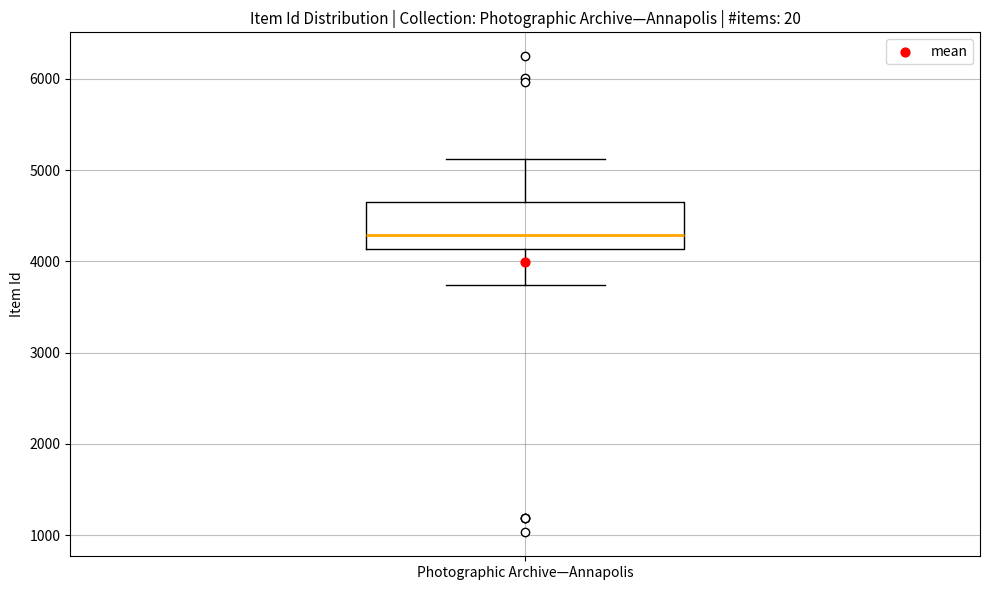

Where does the upper whisker of the box for Photographic Archive—Annapolis end on the y-axis? The values are not printed on the chart, so give them approximately, as read against the axis.

5100